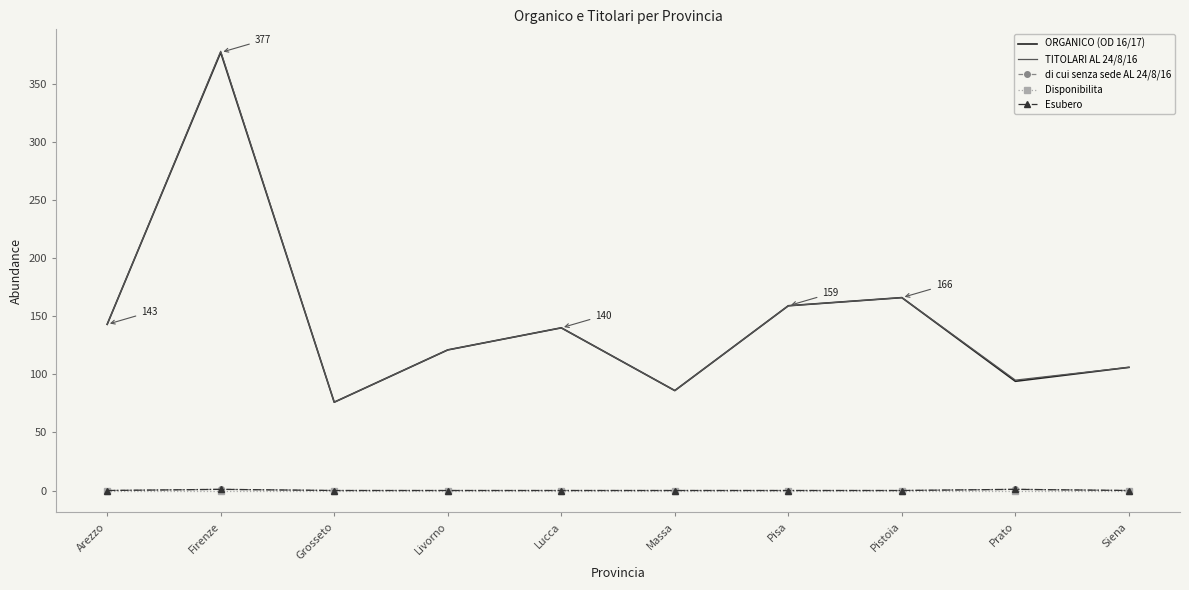

True or false: TITOLARI AL 24/8/16 has more than 1 points higher than both neighbors.

True